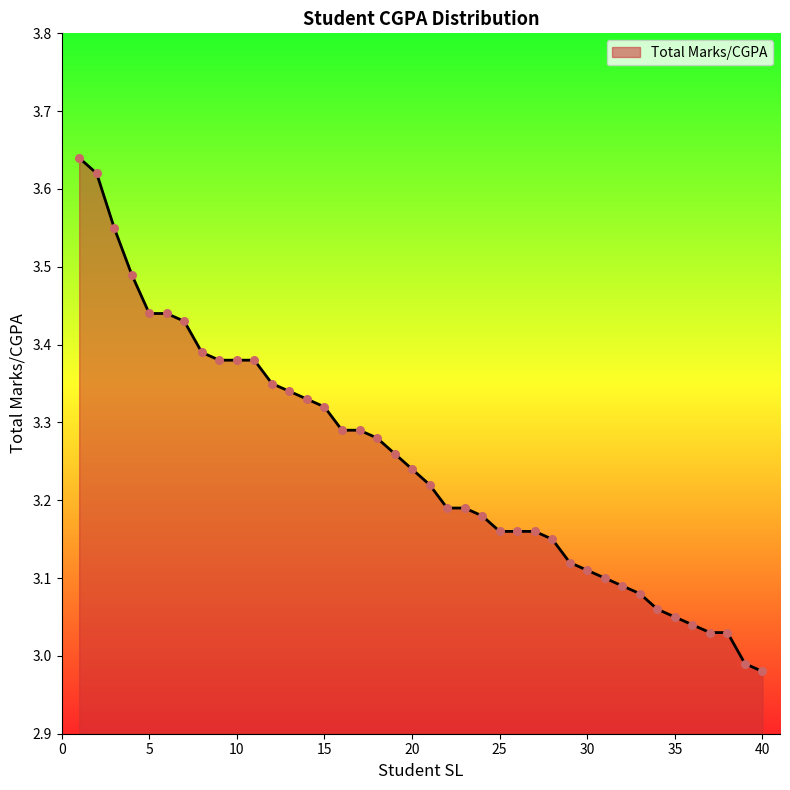

Does the chart have visible grid lines?

No